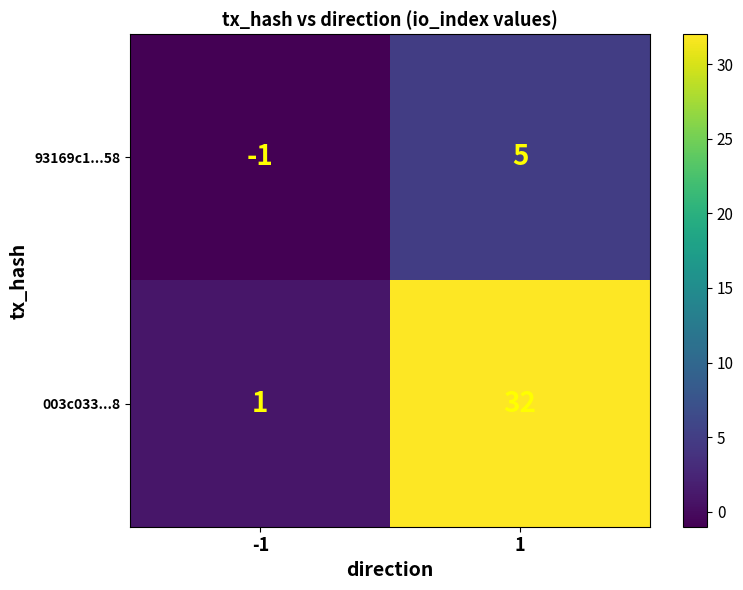

Is the value of 93169c1...58 at 1 greater than the value of 003c033...8 at 1?

No